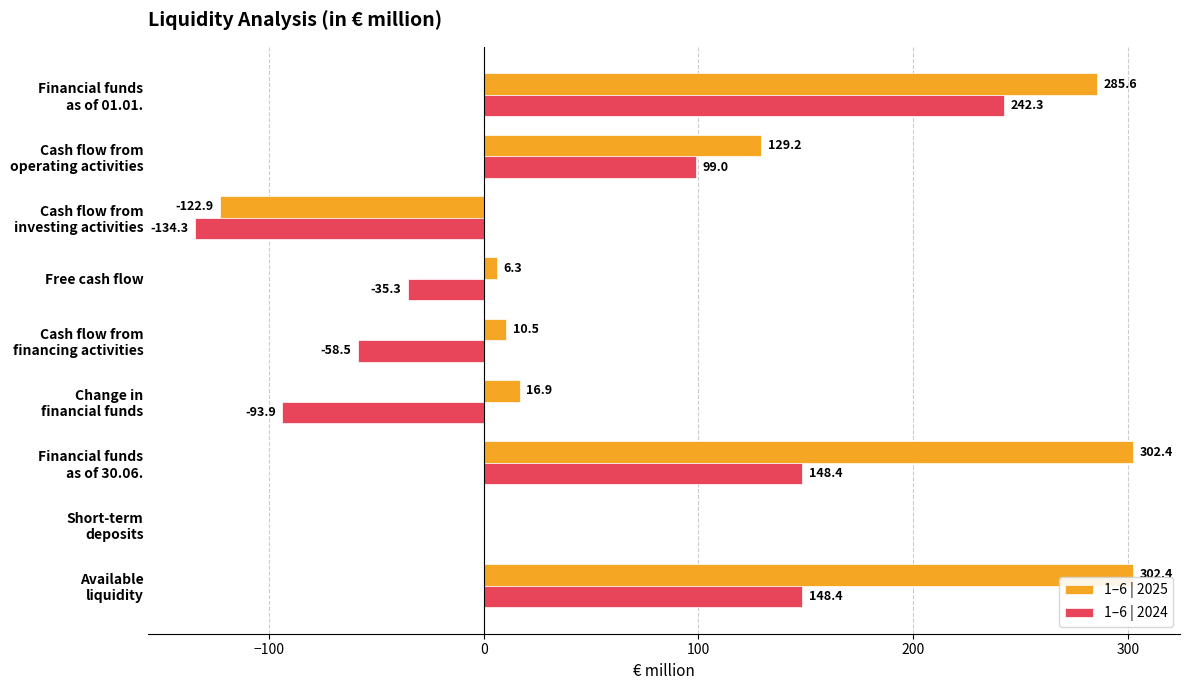

What is the sum of all 1–6 | 2024 values?

316.1